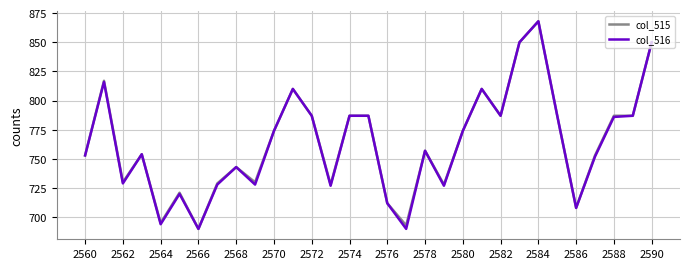

What is the highest value of the col_515 series?

868